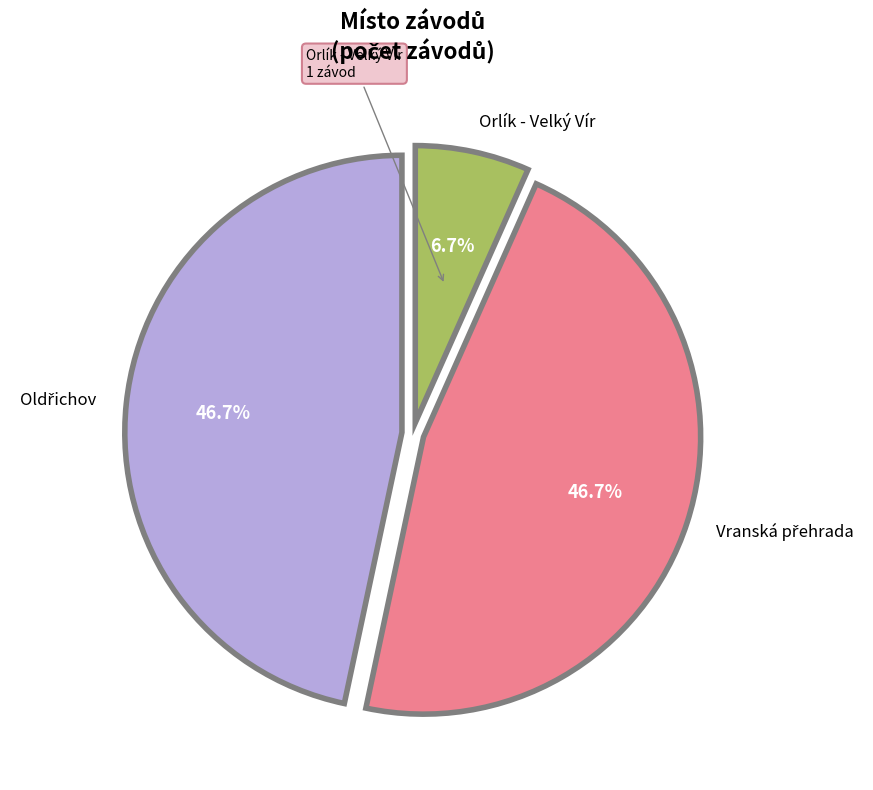

Is there a majority slice in this chart?

No